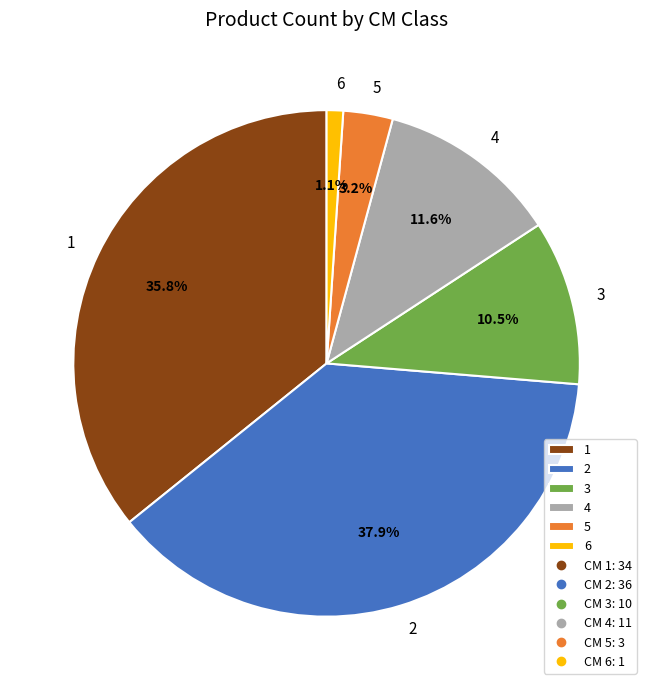

What portion of the pie excludes 5?

96.8%